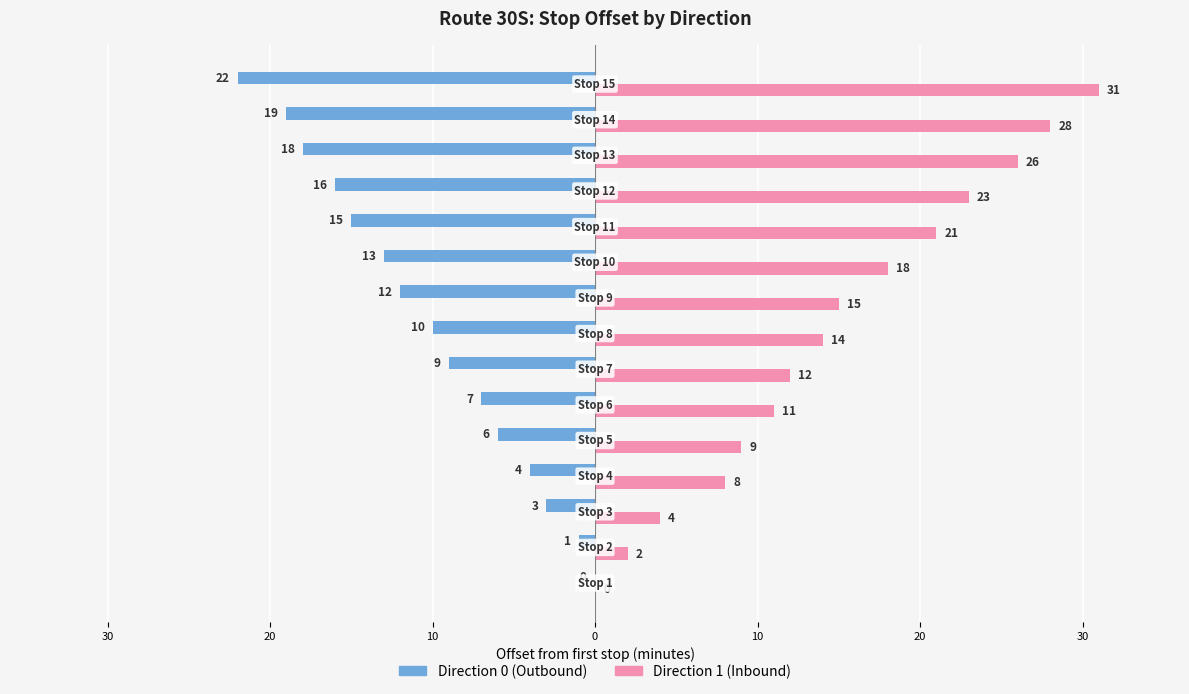

What are all the series names shown in the legend?

Direction 0 (Outbound), Direction 1 (Inbound)